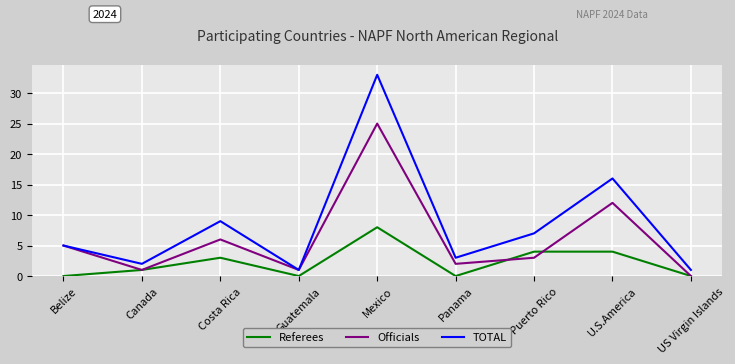

Reading left to right, list all the values displayed in this chart.

Referees: Belize=0	Canada=1	Costa Rica=3	Guatemala=0	Mexico=8	Panama=0	Puerto Rico=4	U.S.America=4	US Virgin Islands=0
Officials: Belize=5	Canada=1	Costa Rica=6	Guatemala=1	Mexico=25	Panama=2	Puerto Rico=3	U.S.America=12	US Virgin Islands=0
TOTAL: Belize=5	Canada=2	Costa Rica=9	Guatemala=1	Mexico=33	Panama=3	Puerto Rico=7	U.S.America=16	US Virgin Islands=1